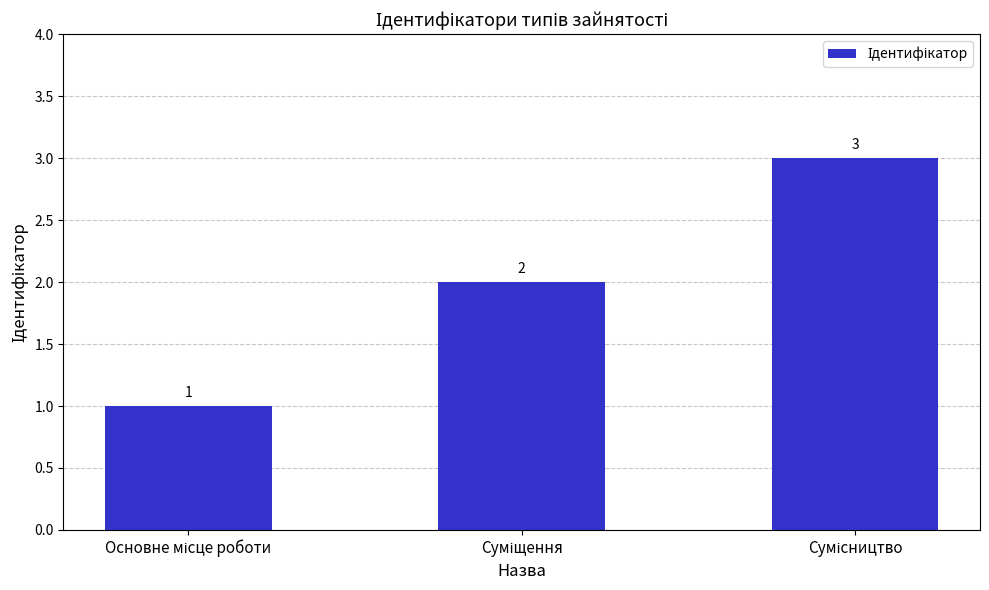

What is the sum of all values?

6